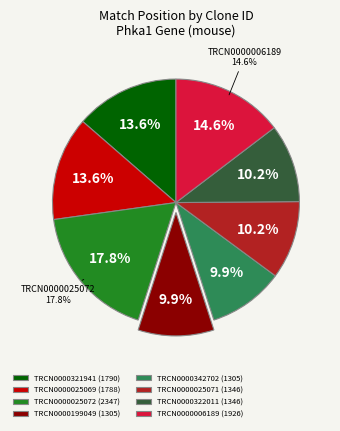

What is the ratio of the value at TRCN0000025069 to the value at TRCN0000199049?

1.4